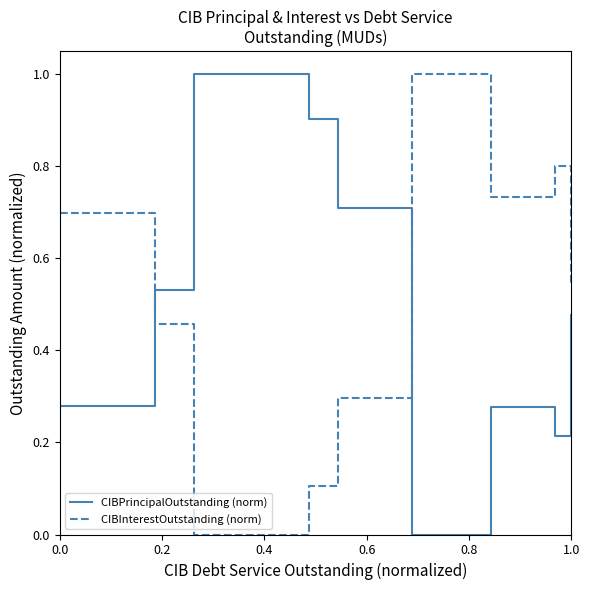

Which series ends up on top after the final intersection of CIBPrincipalOutstanding (norm) and CIBInterestOutstanding (norm)?

CIBInterestOutstanding (norm)